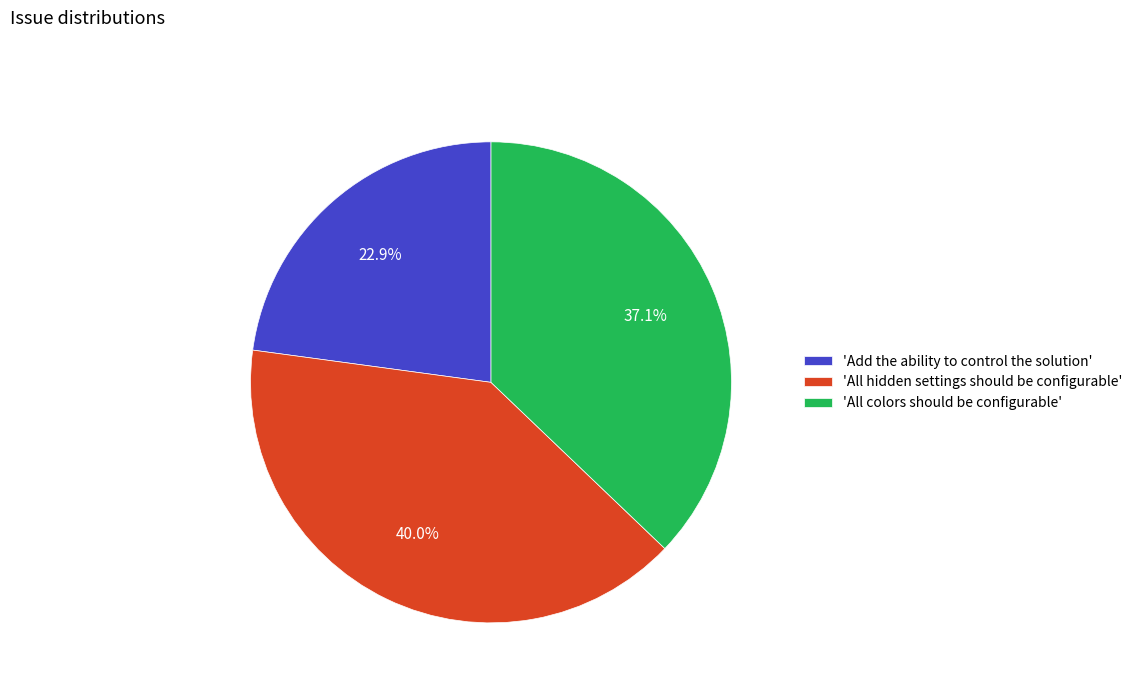

To the nearest percent, what is the average slice percentage?

33%